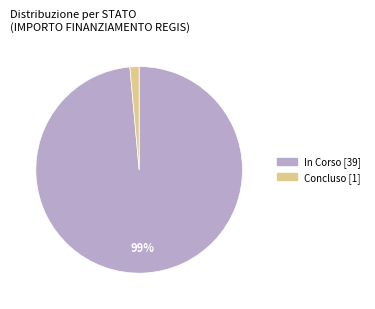

Is the sum of In Corso and Concluso greater than half?

Yes